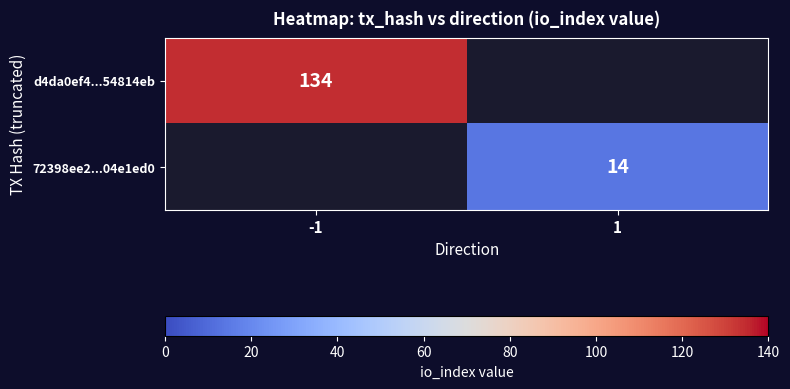

True or false: d4da0ef4...54814eb has a value of 210 at -1.

False